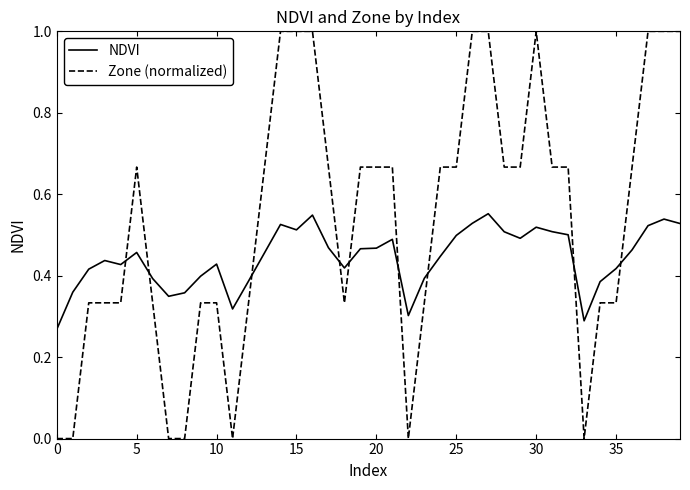

At how many categories does at least one series exceed 0?

40